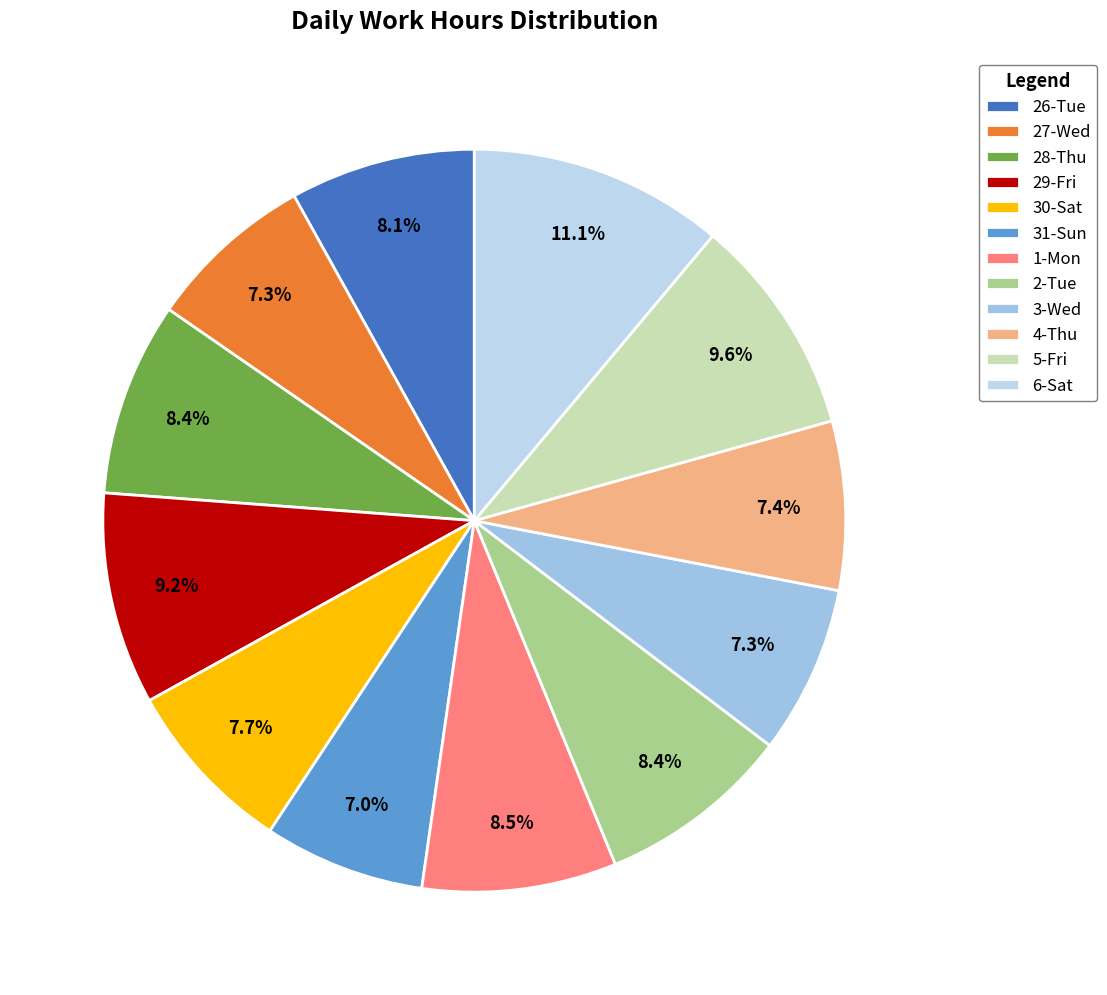

To the nearest percent, what is the difference between the 2-Tue and 3-Wed slice percentages?

1%